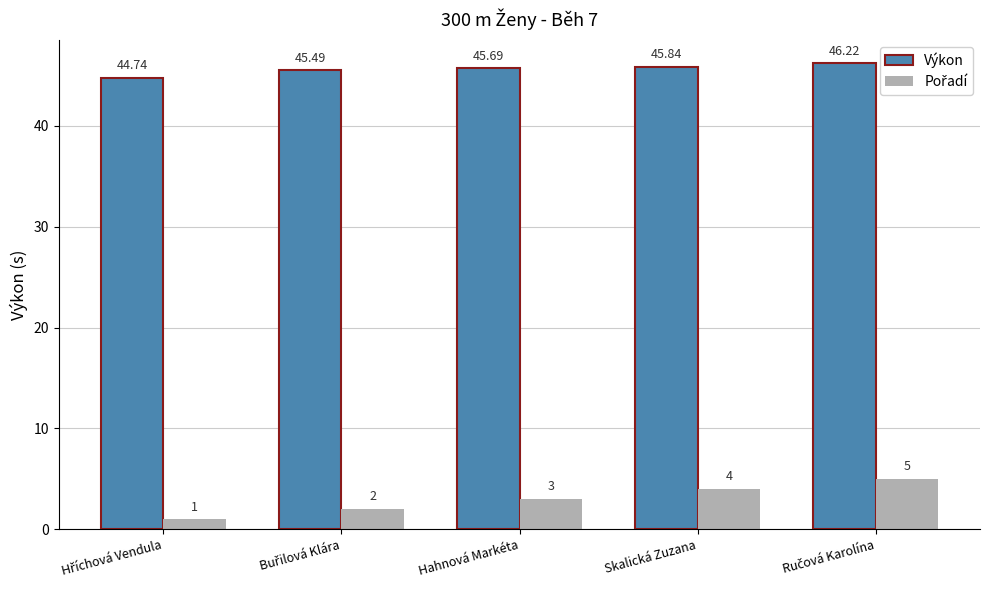

What is the sum of all Výkon values?

228.0